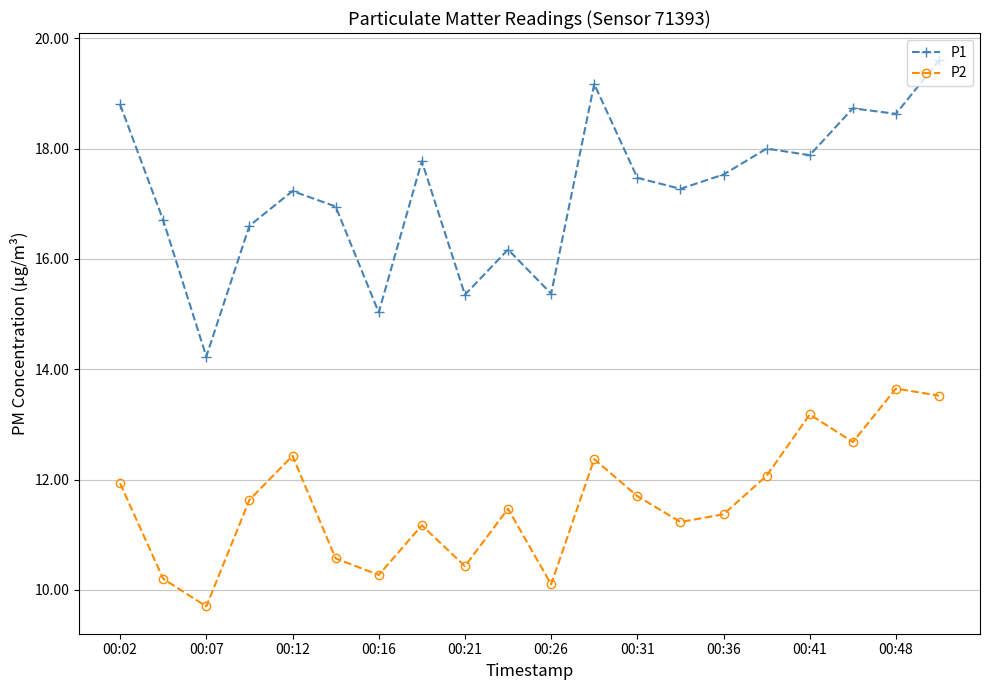

Rank the series by their maximum value, from lowest to highest.

P2, P1